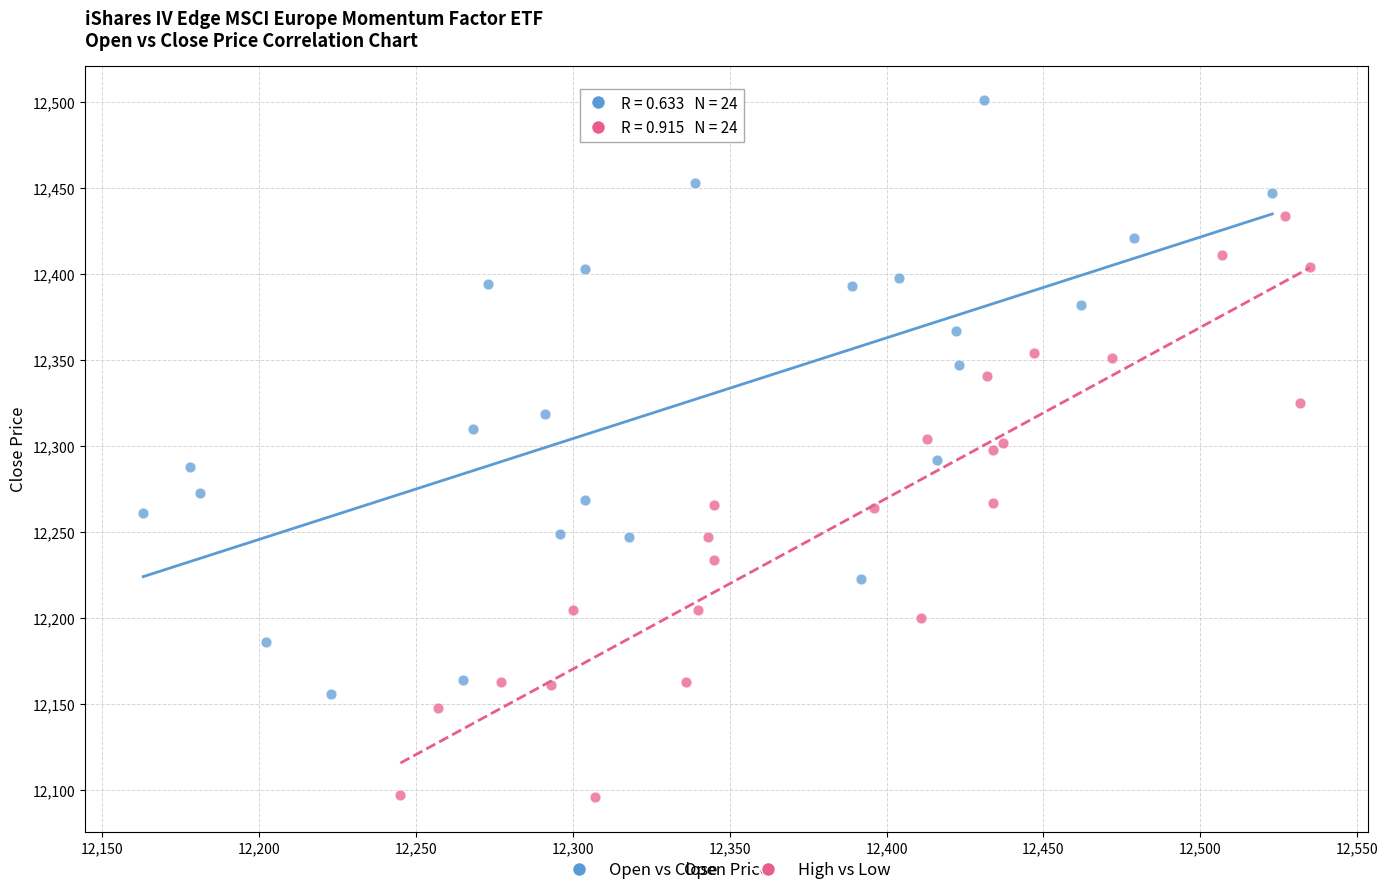

Which series reaches the minimum Y coordinate?

High vs Low